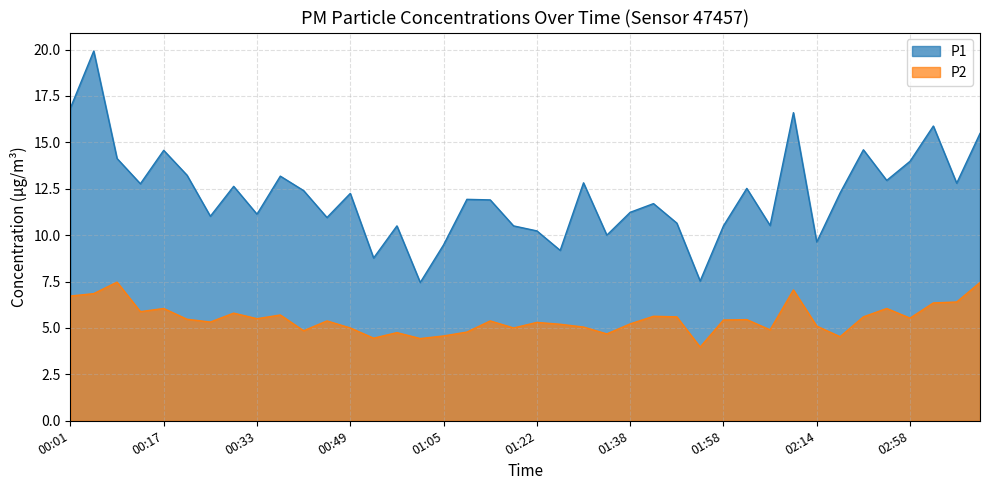

What is the average value of the P2 series?

5.5